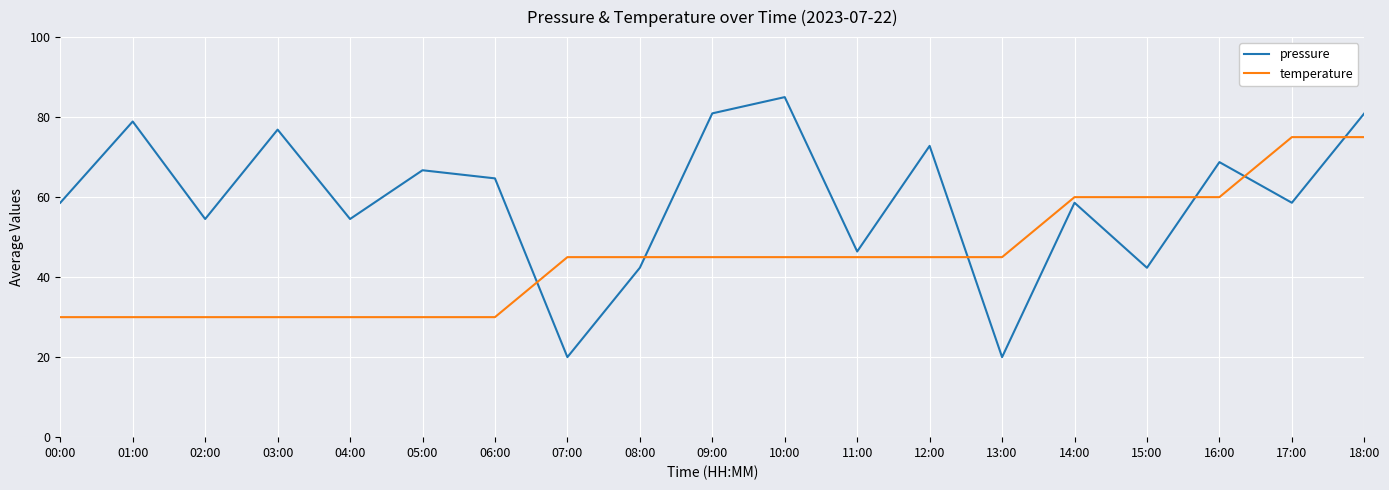

Reading left to right, transcribe all the data shown in this chart.

pressure: 00:00=58.6	01:00=78.9	02:00=54.5	03:00=76.9	04:00=54.5	05:00=66.7	06:00=64.7	07:00=20.0	08:00=42.3	09:00=80.9	10:00=85.0	11:00=46.4	12:00=72.8	13:00=20.0	14:00=58.6	15:00=42.3	16:00=68.8	17:00=58.6	18:00=80.9
temperature: 00:00=30.0	01:00=30.0	02:00=30.0	03:00=30.0	04:00=30.0	05:00=30.0	06:00=30.0	07:00=45.0	08:00=45.0	09:00=45.0	10:00=45.0	11:00=45.0	12:00=45.0	13:00=45.0	14:00=60.0	15:00=60.0	16:00=60.0	17:00=75.0	18:00=75.0